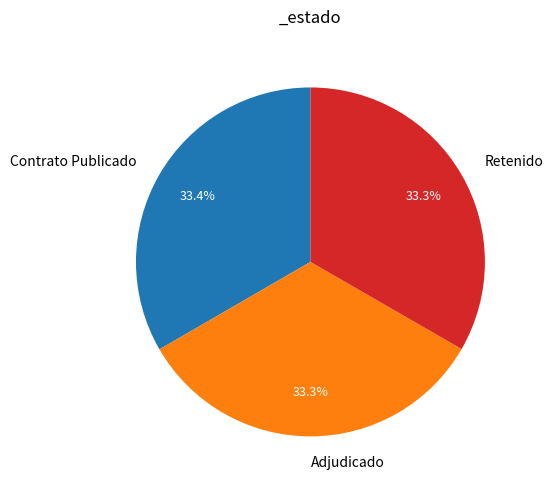

Combined, what portion of the pie is Adjudicado and Contrato Publicado?

66.7%